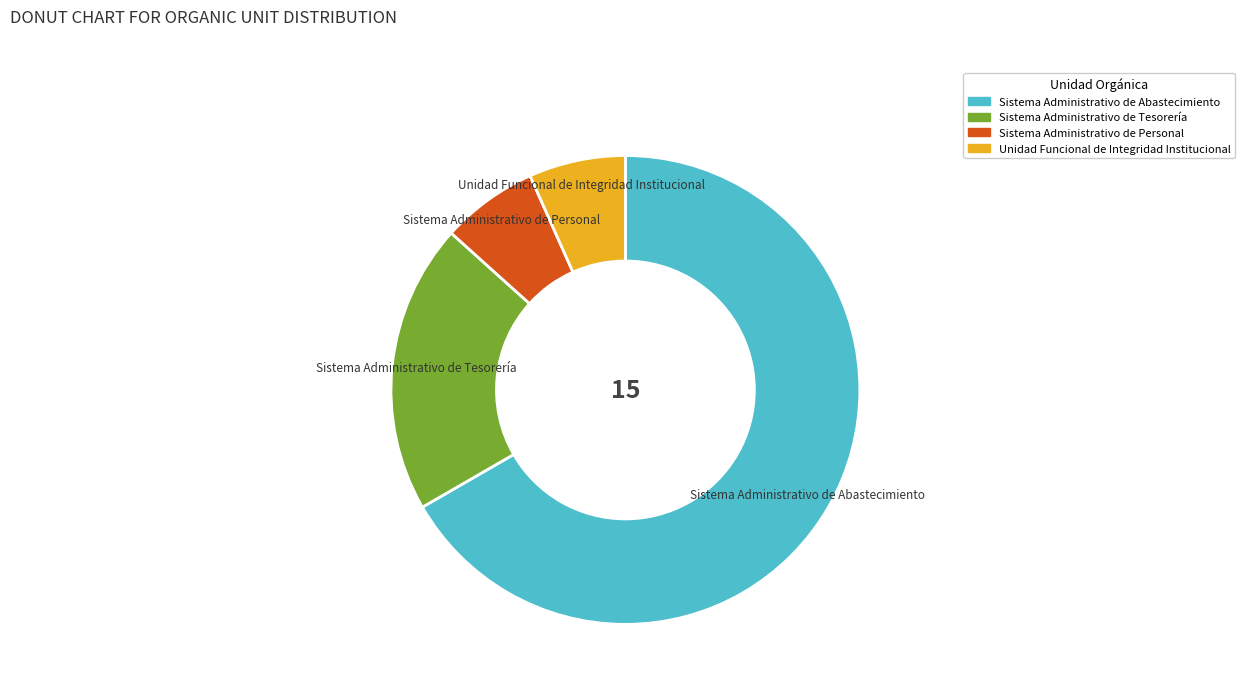

The Sistema Administrativo de Abastecimiento slice represents 75% of the pie. True or false?

False